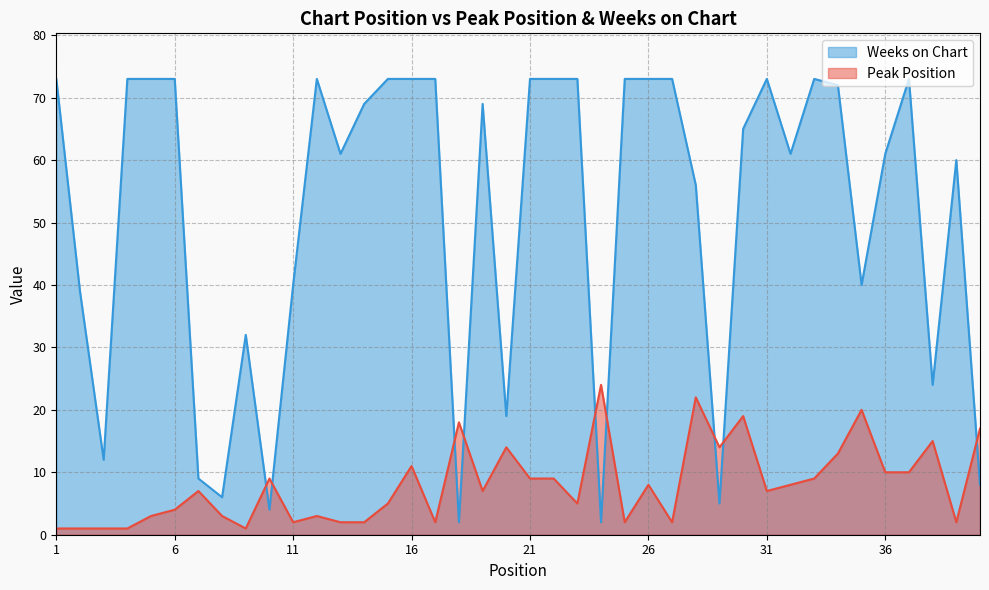

At which label does Weeks on Chart first exceed 69?

1